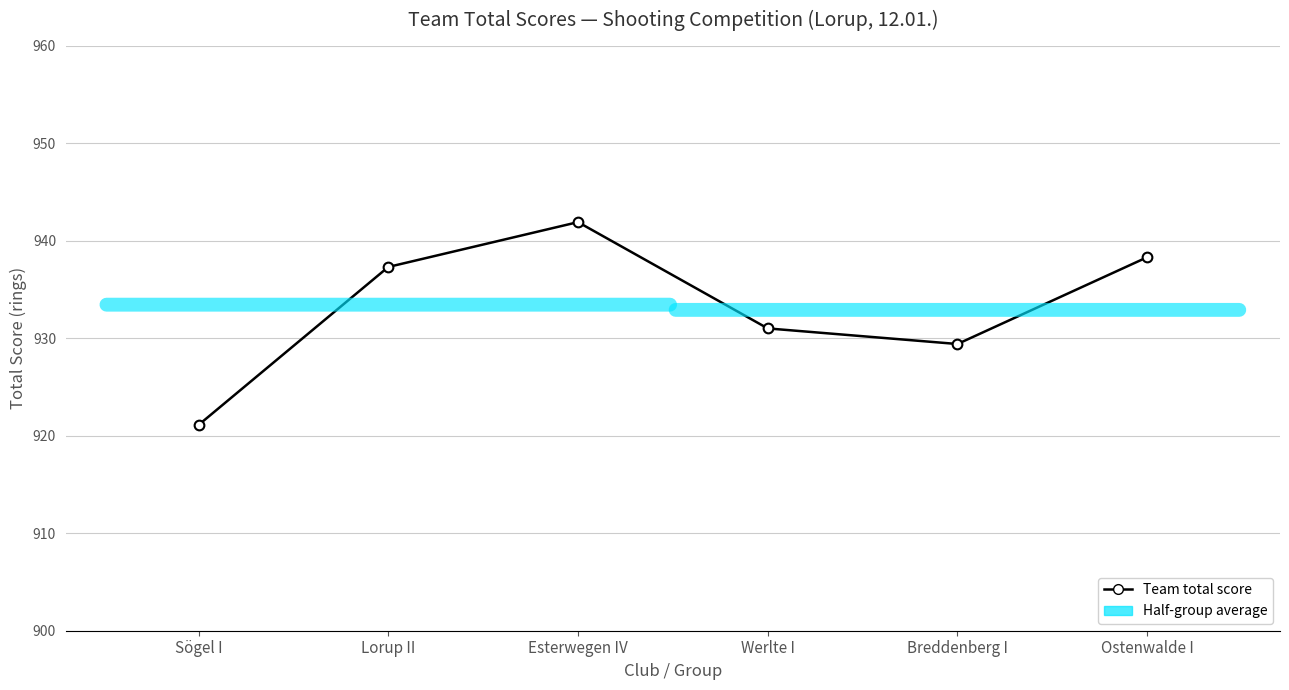

What is the average value?

933.2